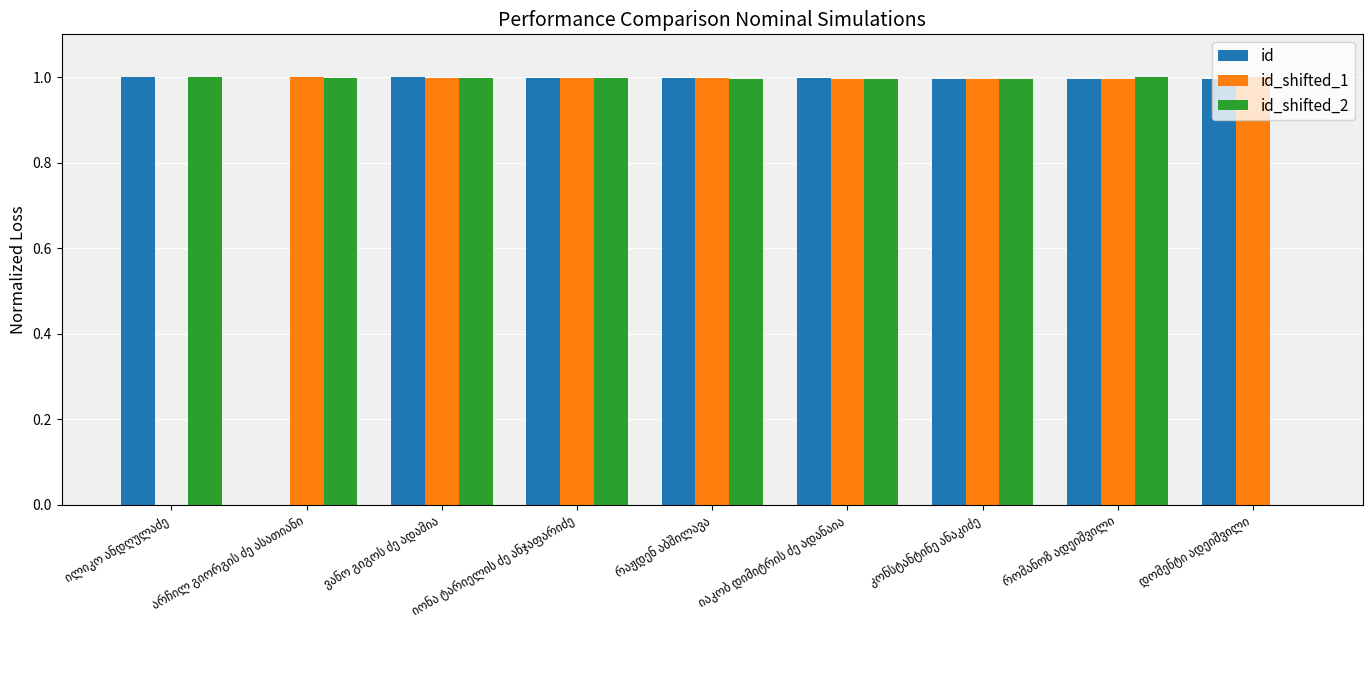

What is the maximum value shown in the chart?

1.0